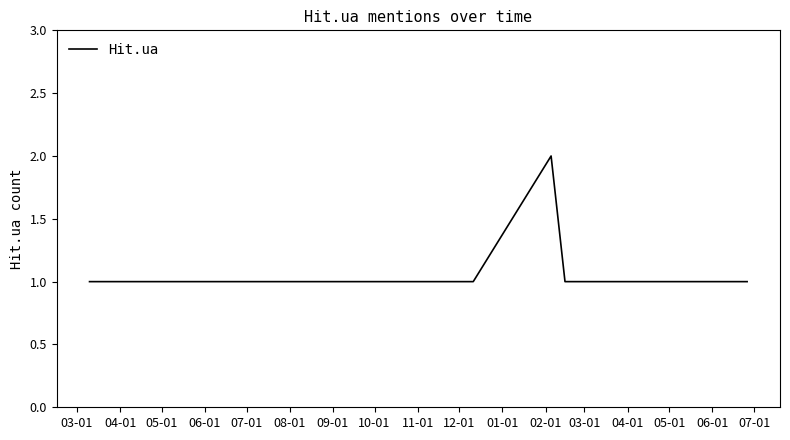

What is the greatest value displayed?

2